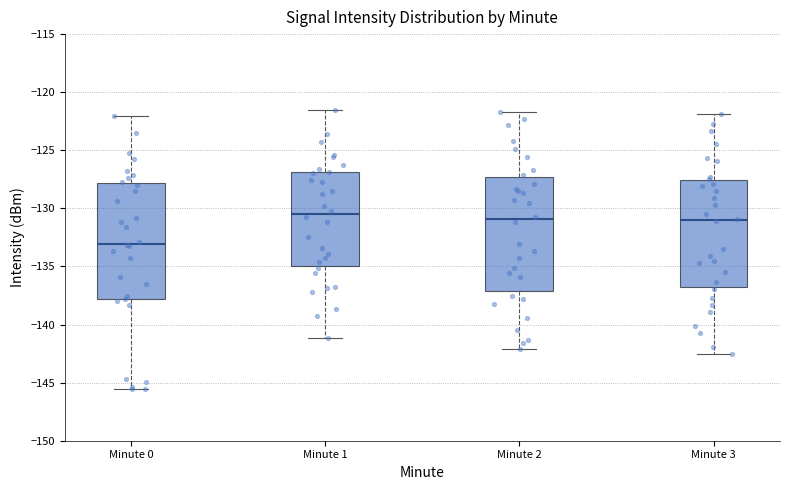

Reading left to right, read every box against the y-axis: the position of its median line, the range the box covers, and the ends of its whiskers. The values are not printed on the chart, so give them approximately, as read against the axis.

Minute 0: median -133.0, box -138.0 to -128.0, whiskers -145.5 to -122.0
Minute 1: median -130.5, box -135.0 to -127.0, whiskers -141.0 to -121.5
Minute 2: median -131.0, box -137.0 to -127.5, whiskers -142.0 to -121.5
Minute 3: median -131.0, box -136.5 to -127.5, whiskers -142.5 to -122.0